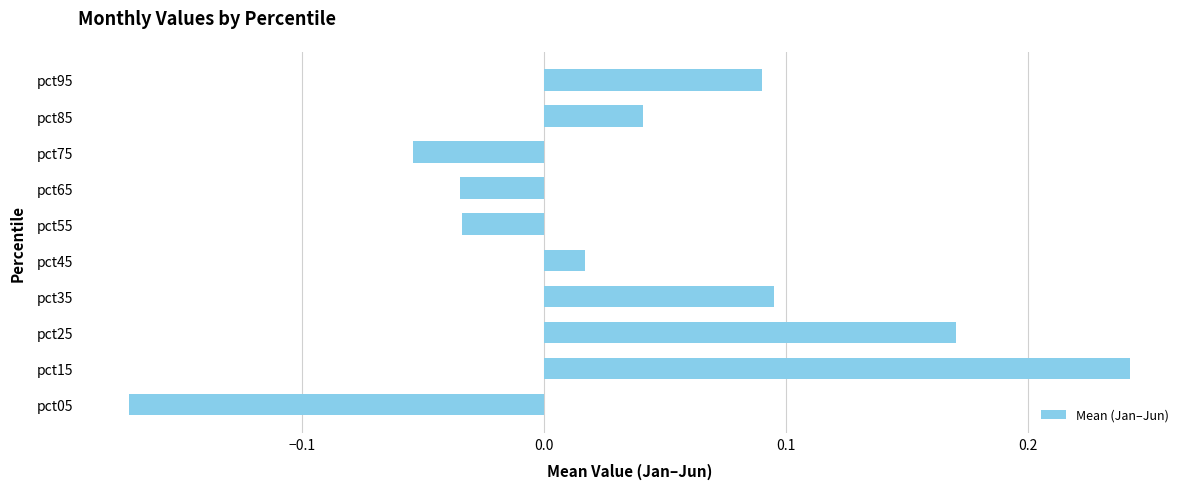

Is it true that the value at pct75 is -0.0?

False